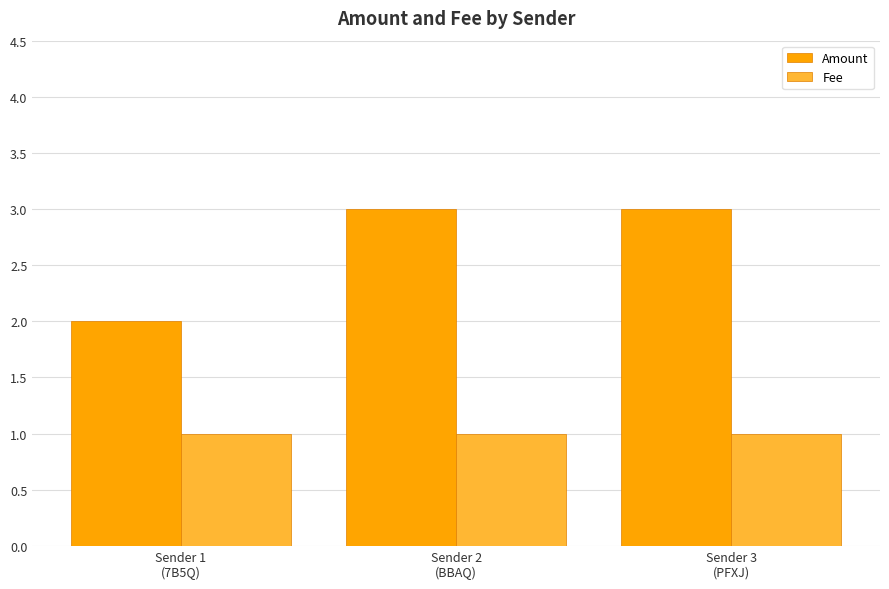

What is the difference between the maximum and minimum values in the Amount series?

1.0